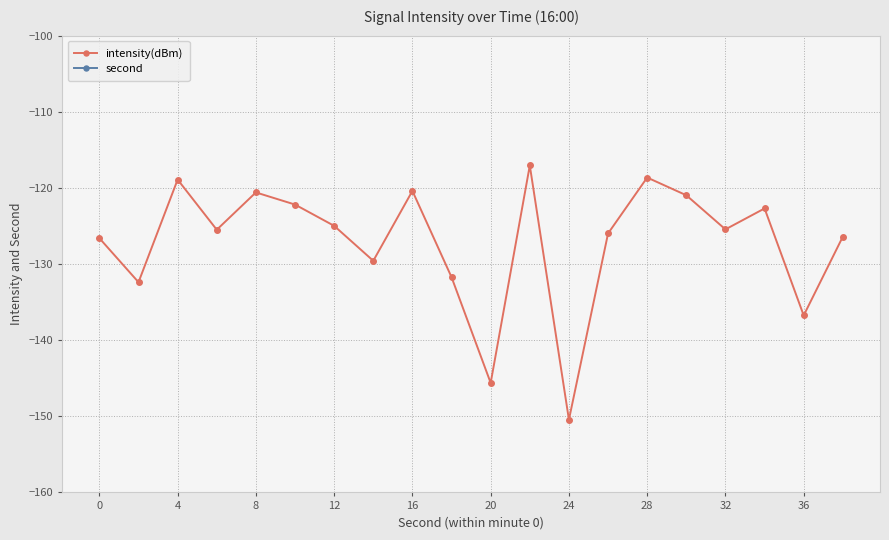

How many data points in intensity(dBm) are above -125?

9